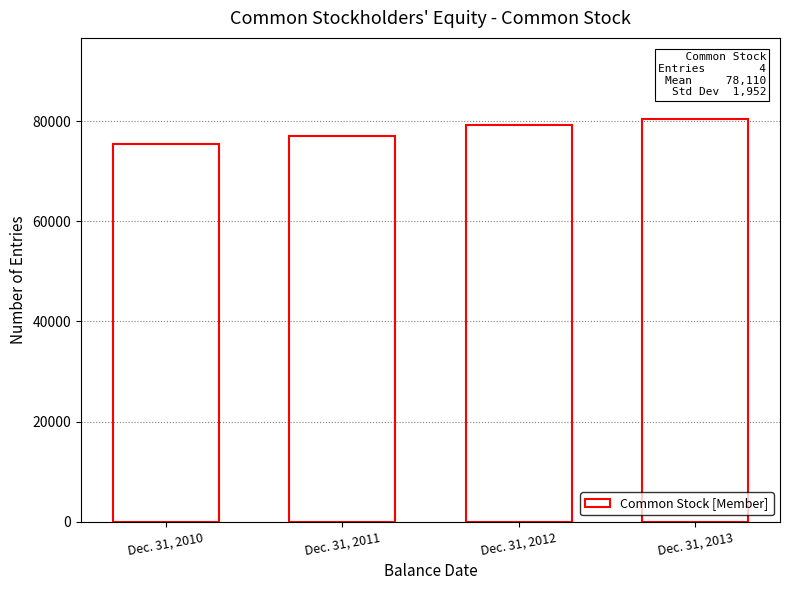

The chart shows a value of 77113 at Dec. 31, 2011. True or false?

True